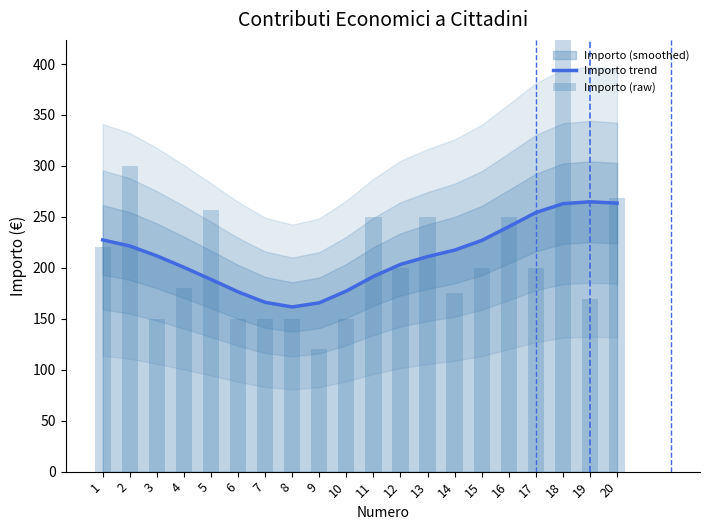

What is the average value of the Importo trend series?

211.6